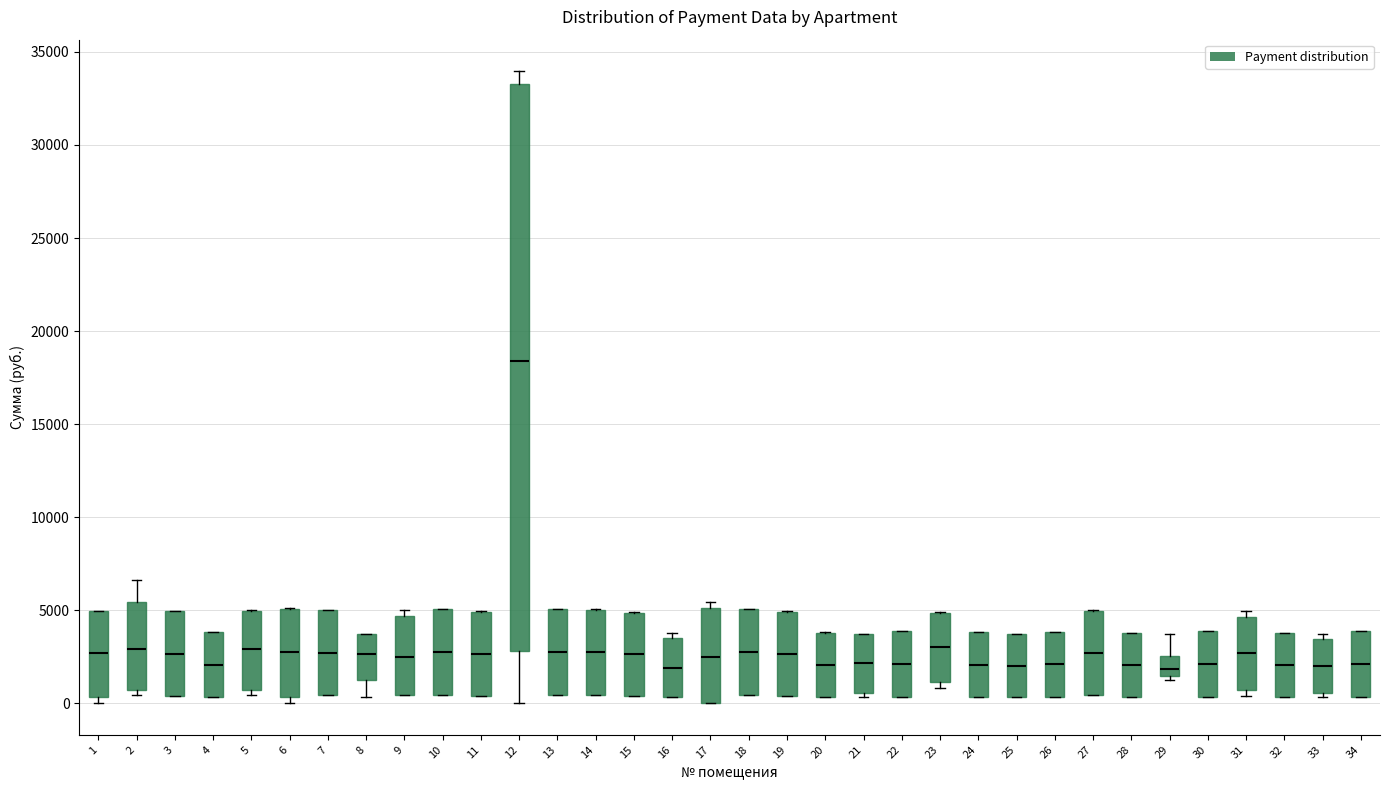

Where does the median line of the box at x = 26 sit on the y-axis? The values are not printed on the chart, so give them approximately, as read against the axis.

2000